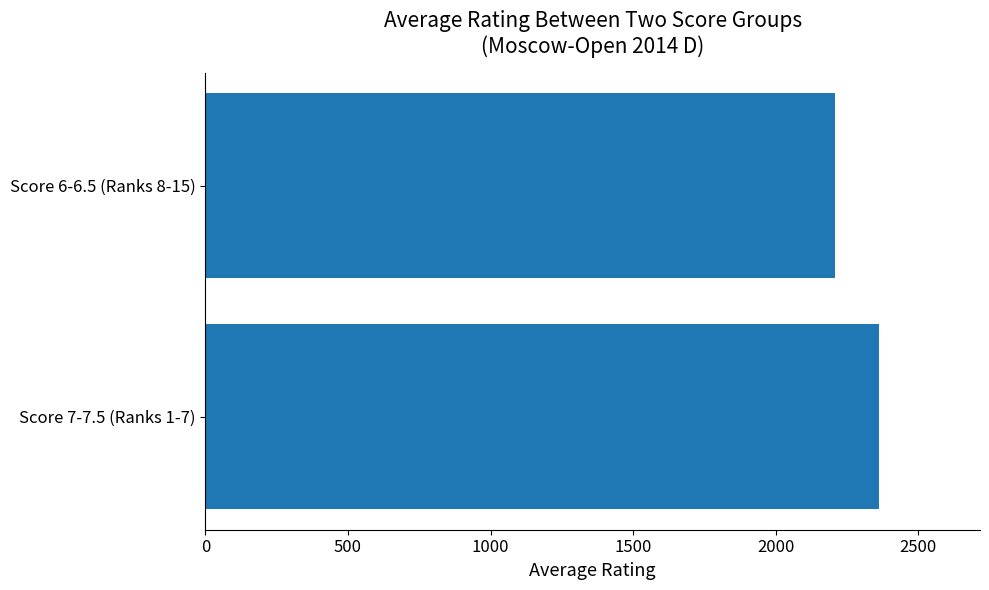

What is the maximum value shown in the chart?

2361.7